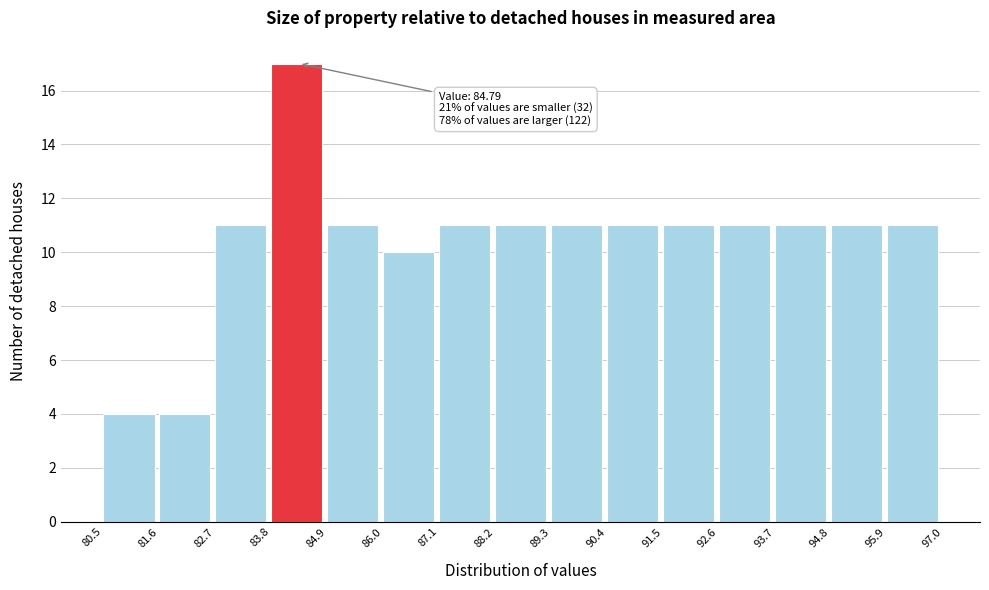

Which range on the x-axis has the tallest bar?

83.8 to 84.9